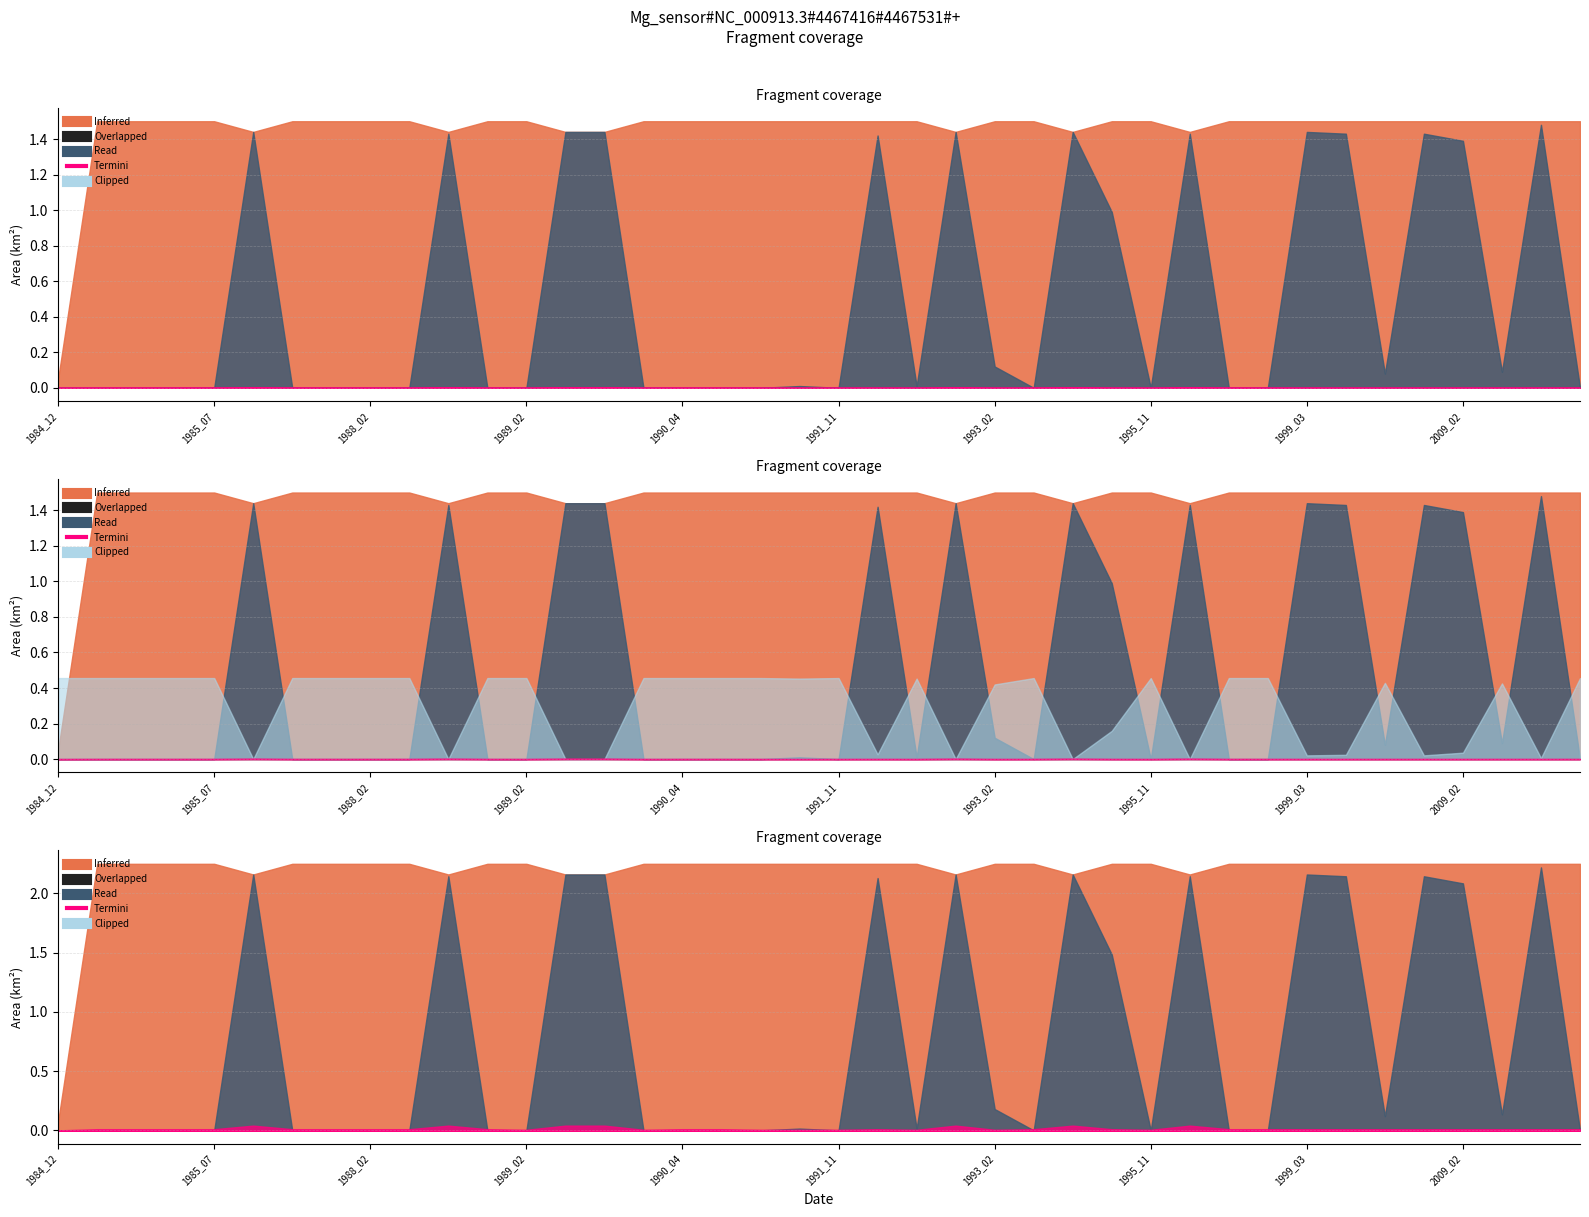

Is it true that landArea equals 0.0 at 1993_04?

False